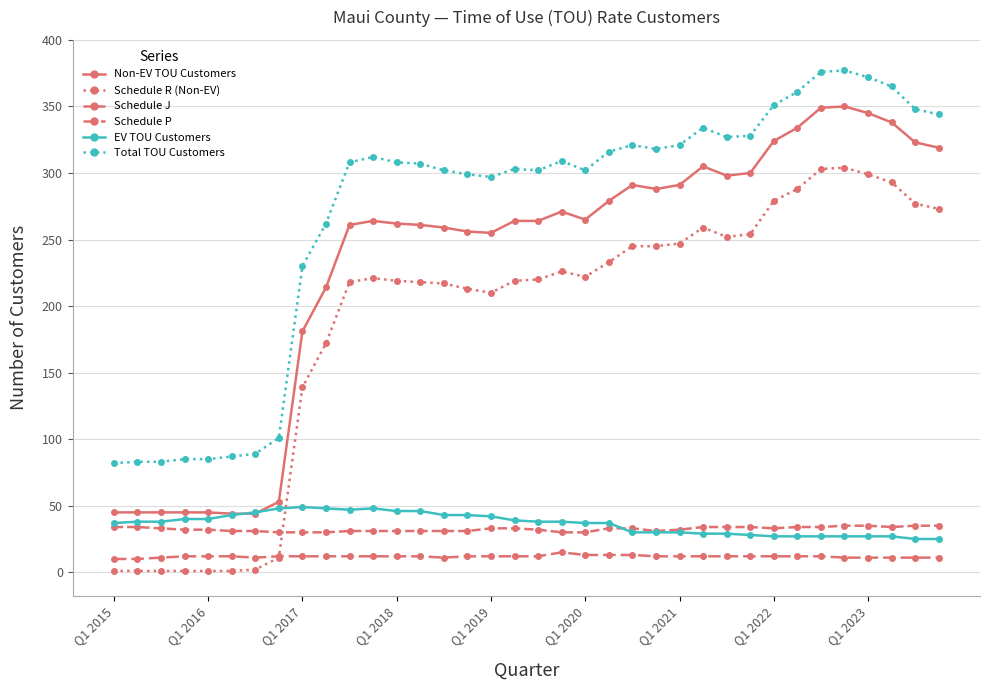

List the series in order of their peak value, lowest first.

Schedule P, Schedule J, EV TOU Customers, Schedule R (Non-EV), Non-EV TOU Customers, Total TOU Customers